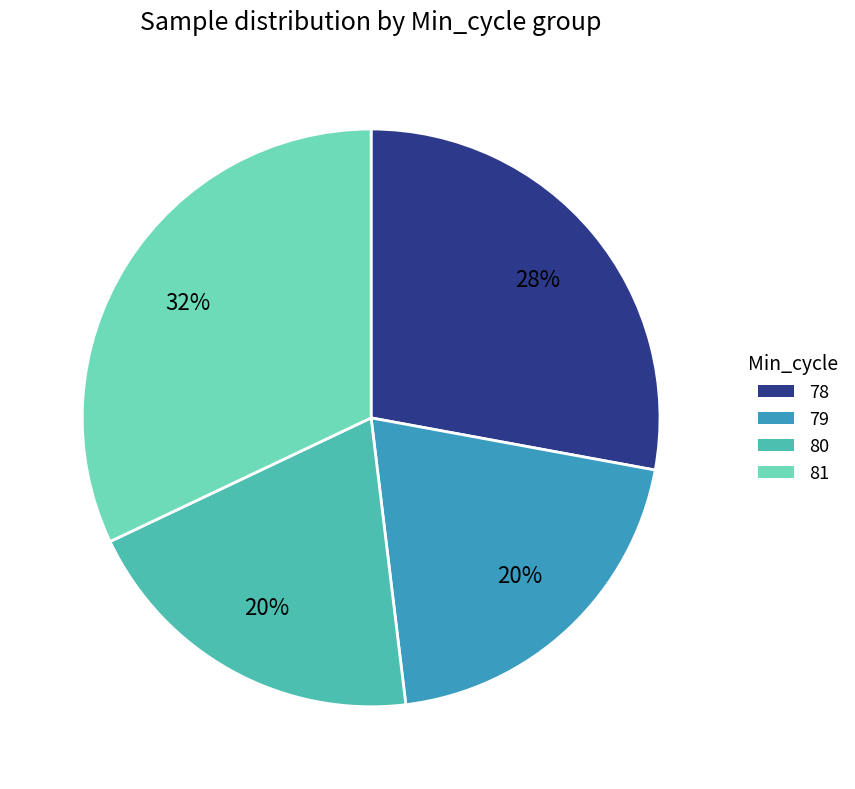

To the nearest percent, what is the average slice percentage?

25%